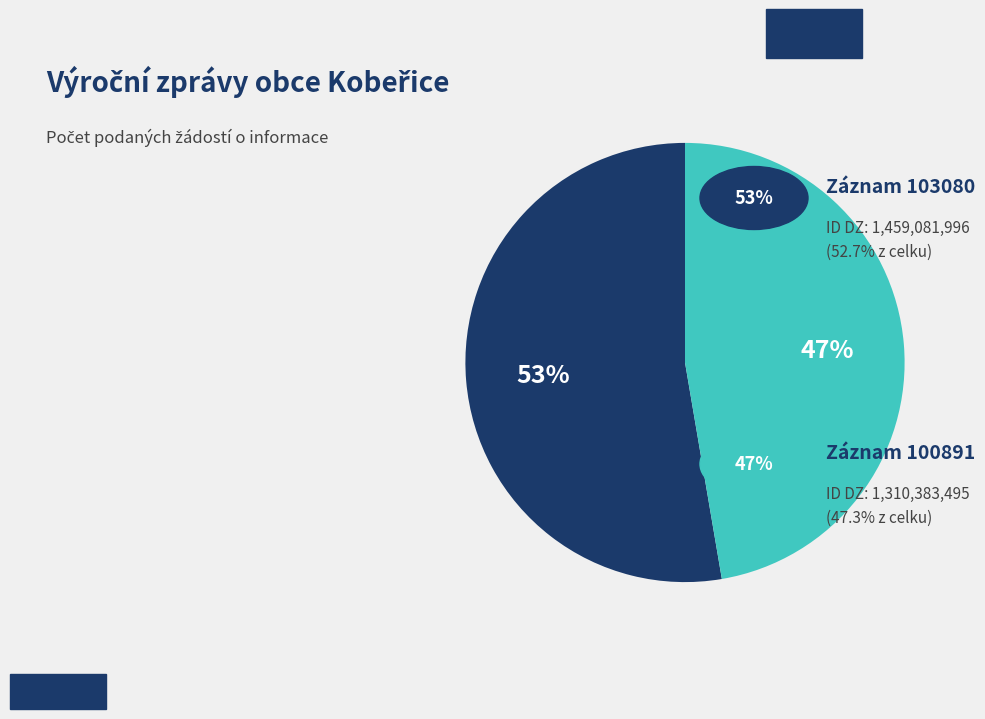

To the nearest percent, what is the average slice percentage?

50%